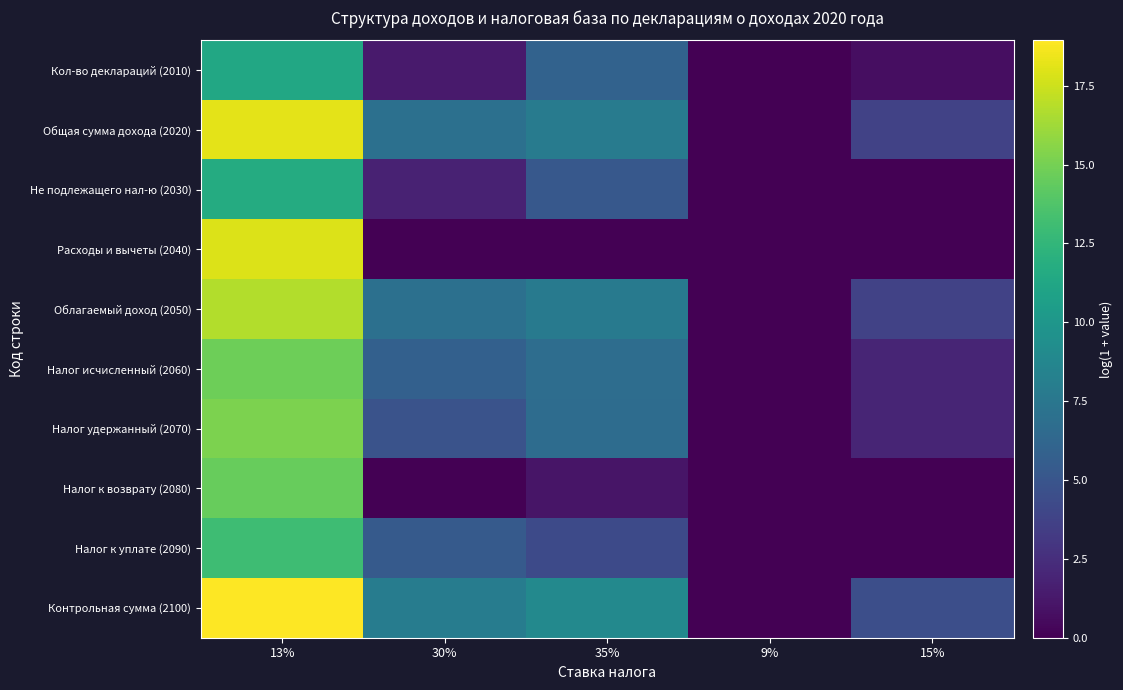

Which series has the largest total across all categories?

Контрольная сумма (2100)